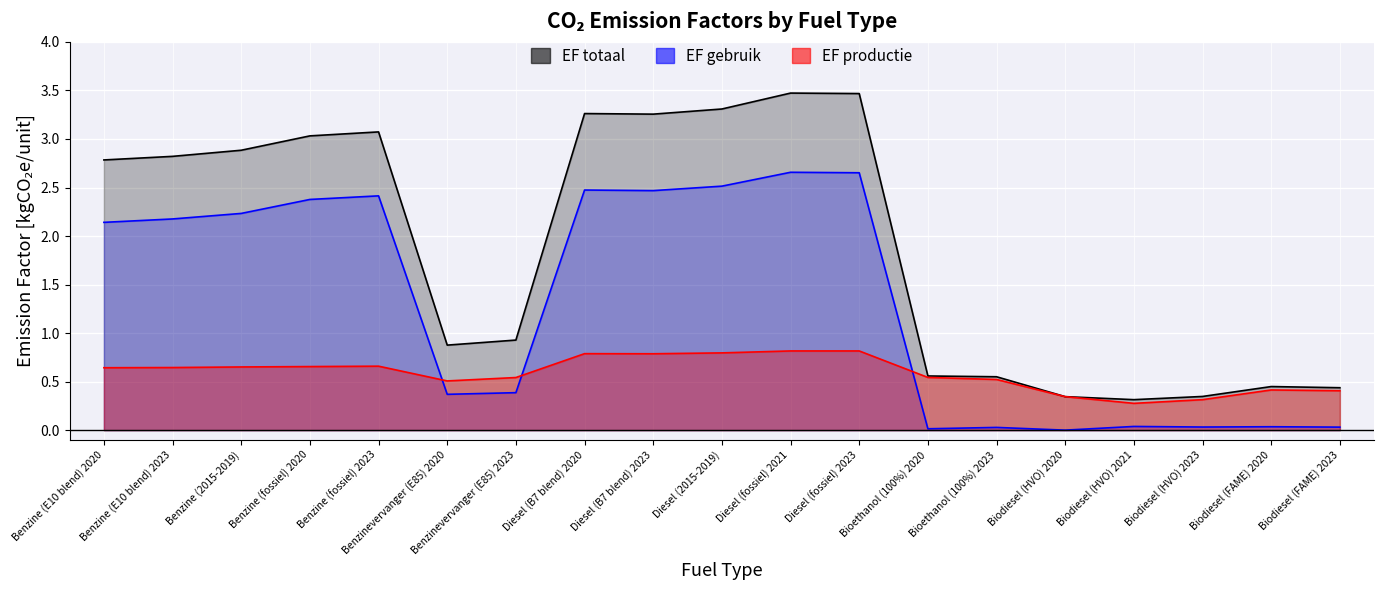

Does the chart display data point markers on the line(s)?

No